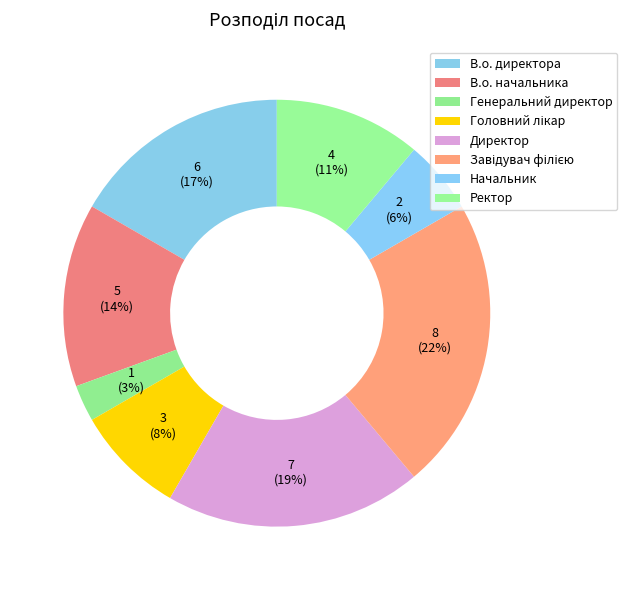

How many slices are in this pie chart?

8